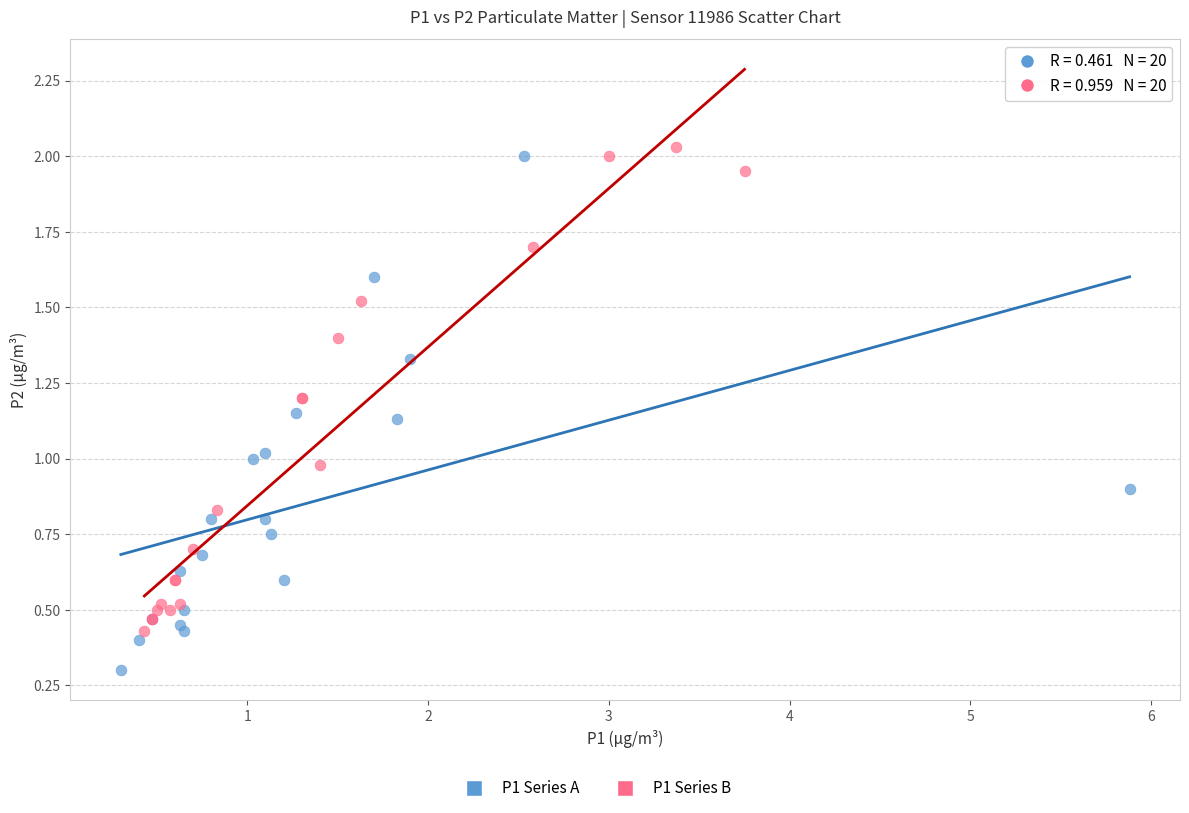

Which series reaches the minimum Y coordinate?

P1 Series A